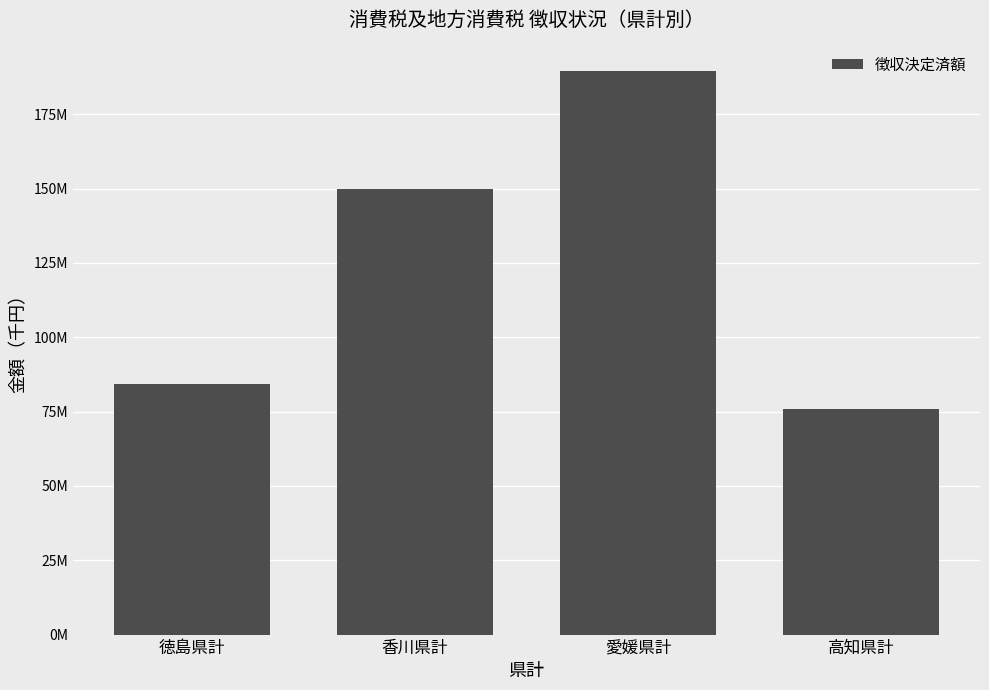

Where is the data nearest to the value 132787604?

香川県計